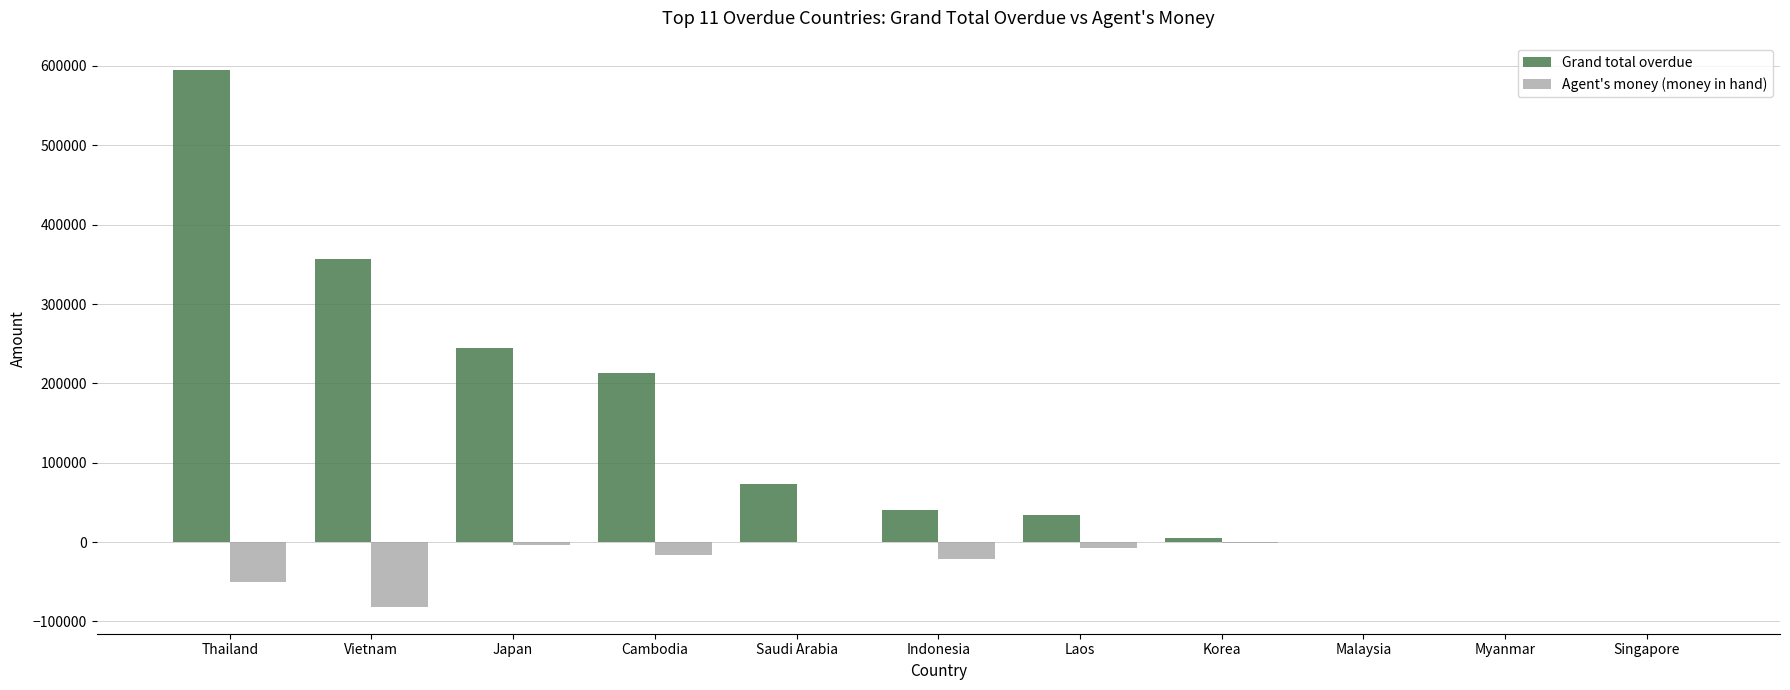

At which category is the sum across all series the highest?

Thailand